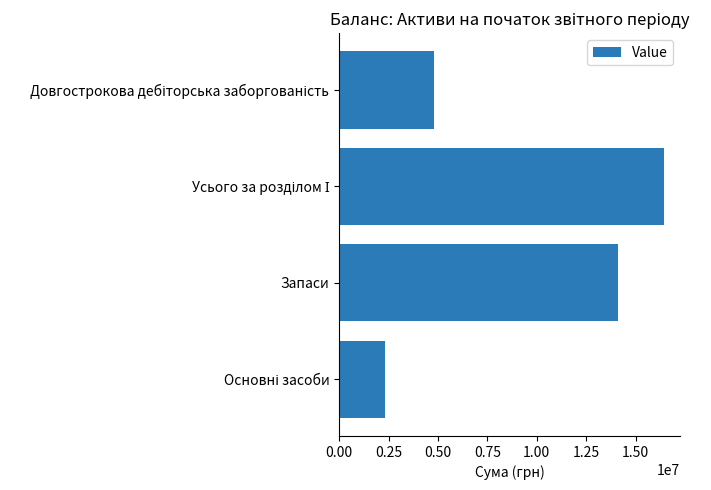

What is the difference between the maximum and minimum values?

14121084